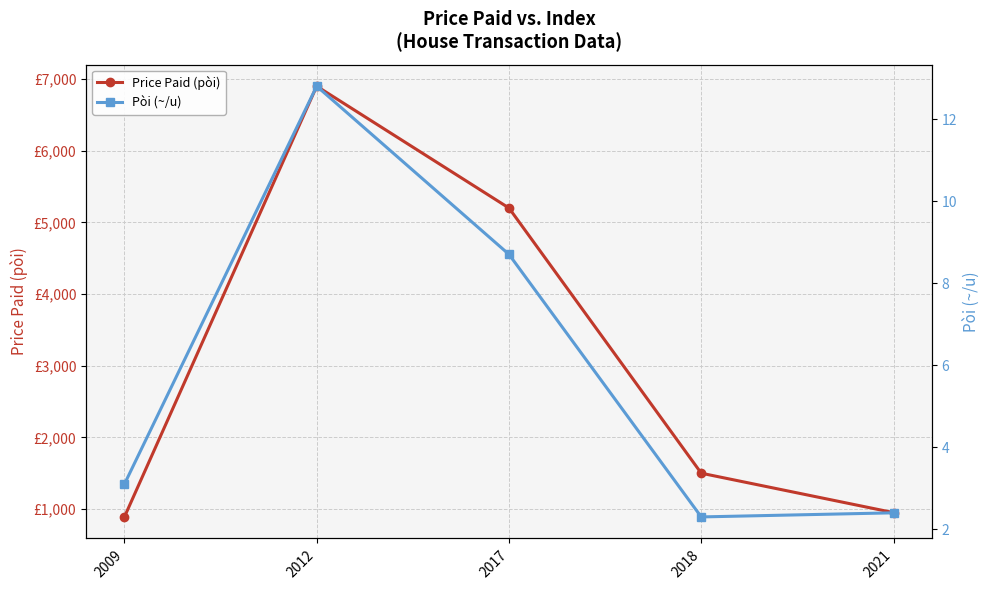

Which series has the largest range (max minus min)?

Price Paid (pòi)